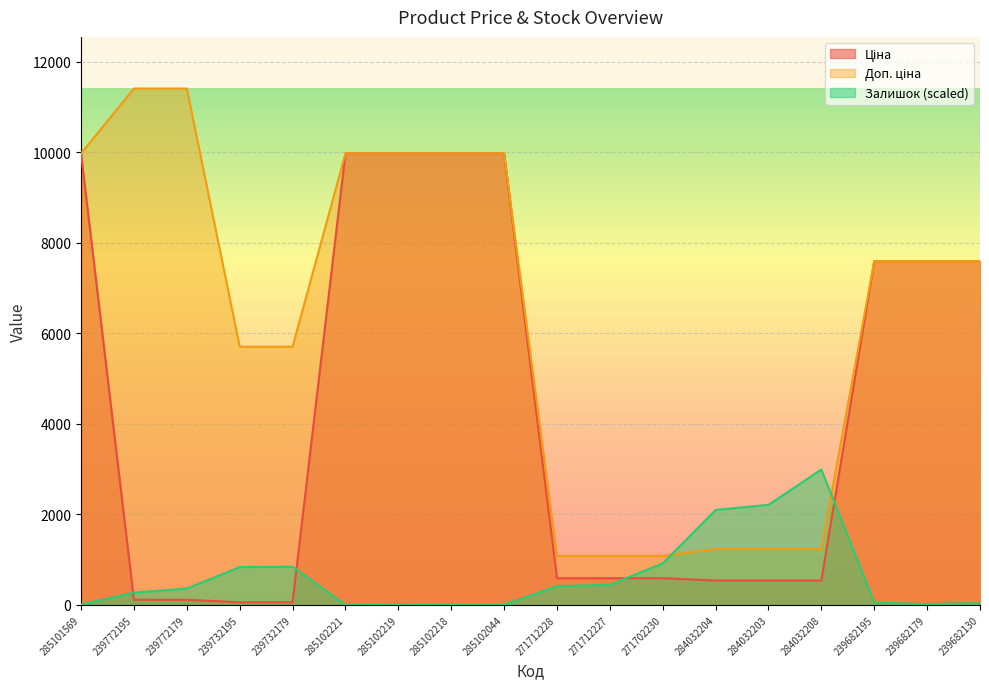

Reading left to right, extract all data points from this chart.

Ціна: 9975.0	114.1	114.1	57.0	57.0	9975.0	9975.0	9975.0	9975.0	589.9	589.9	589.9	539.0	539.0	539.0	7596.5	7596.5	7596.5
Доп. ціна: 9975.0	11410.0	11410.0	5705.0	5705.0	9975.0	9975.0	9975.0	9975.0	1081.7	1081.7	1081.7	1235.4	1235.4	1235.4	7596.5	7596.5	7596.5
Залишок: 8.7	271.8	361.6	835.4	842.9	2.5	11.2	3.7	1.2	415.2	447.6	916.5	2097.2	2212.0	2992.5	52.4	18.7	41.1